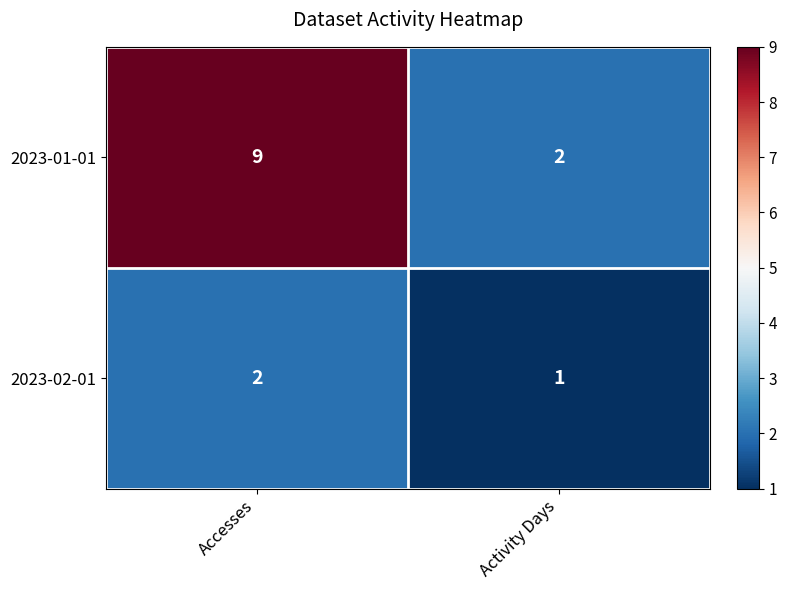

Which series has the largest range (max minus min)?

2023-01-01